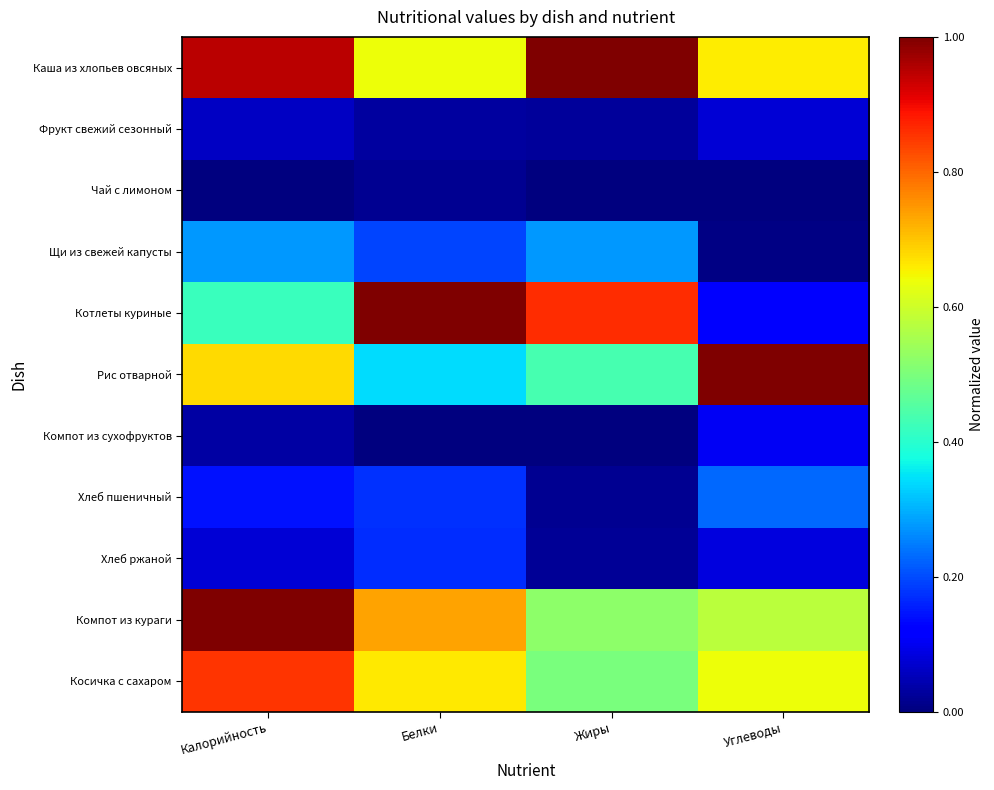

At how many categories does at least one series exceed 0?

4